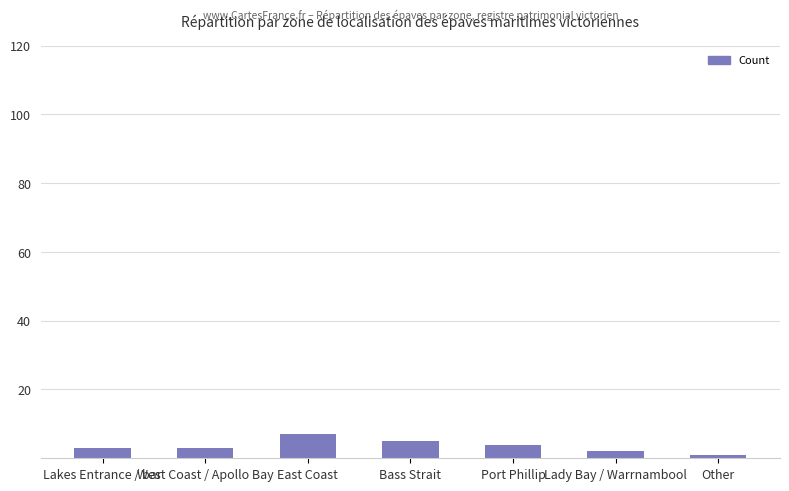

Count the values in the range 2 to 5.

5